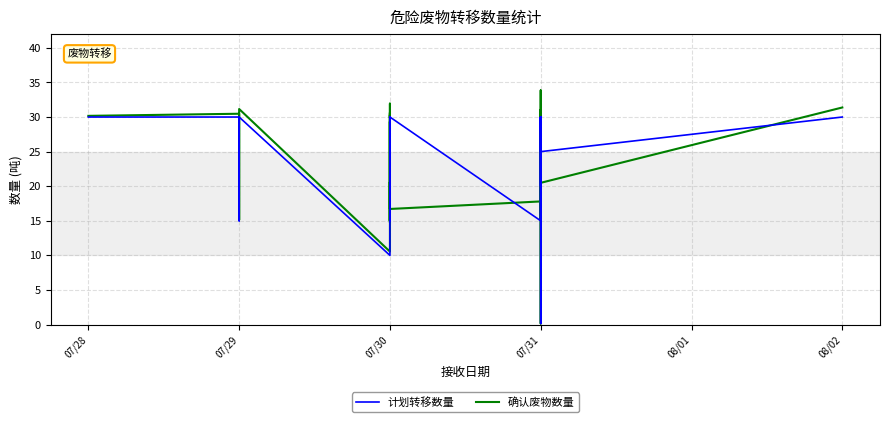

Is the value of 计划转移数量 at 07/30 greater than the value of 确认废物数量 at 07/30?

No